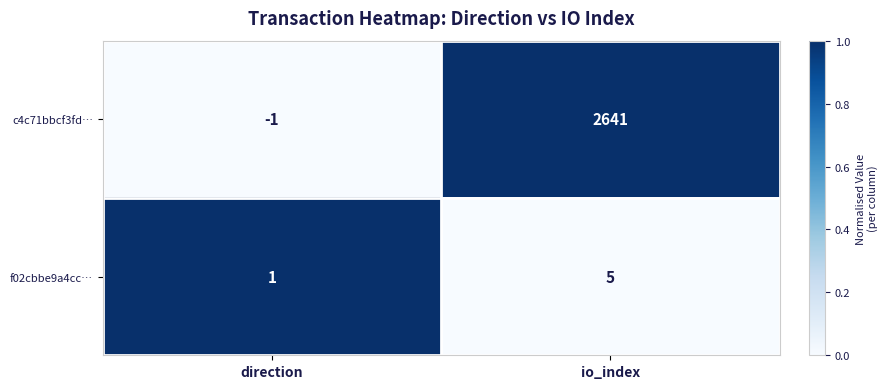

What is the sum of the c4c71bbcf3fd… values at direction and io_index?

2640